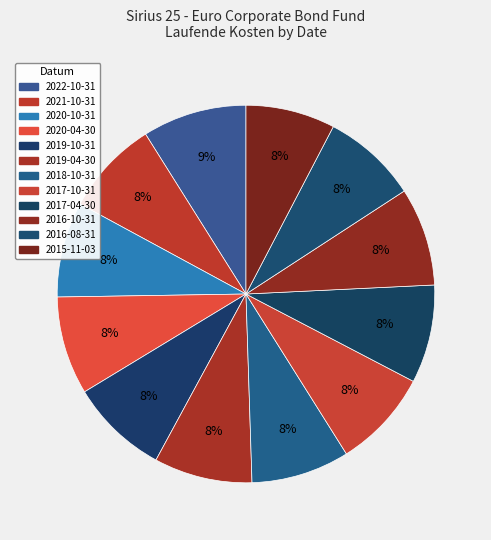

What is the smallest slice in the pie chart?

2015-11-03